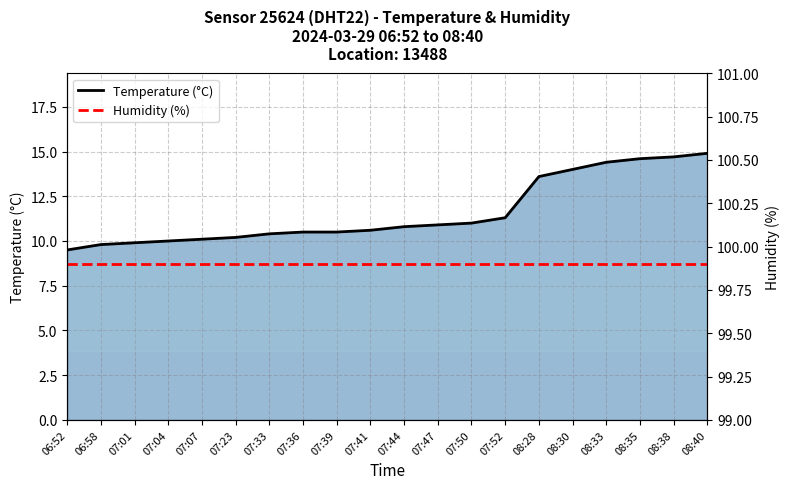

At which label is Humidity (%) closest to 99?

06:52